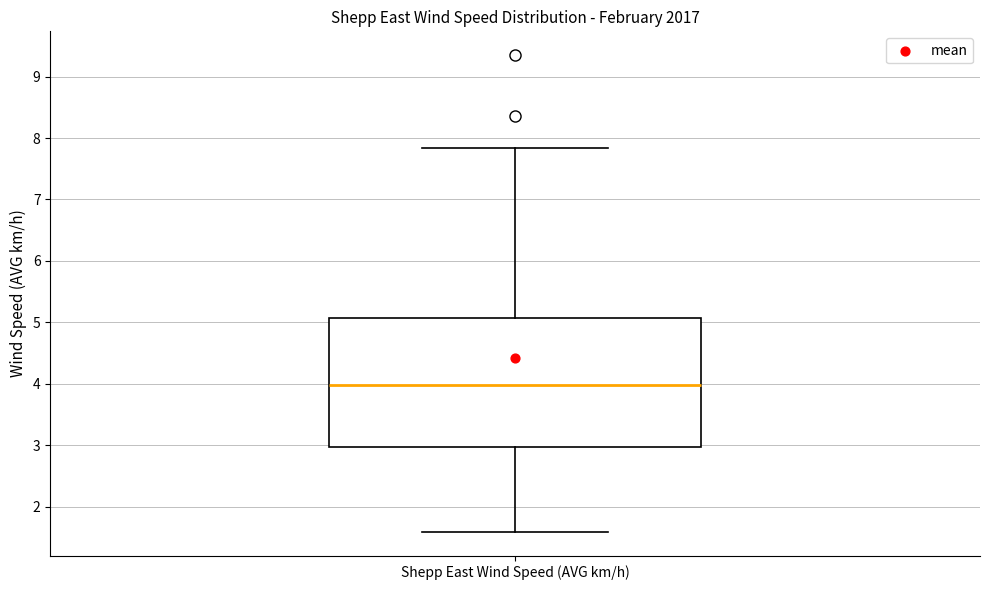

Transcribe this box plot: give where the median line is, the range the box spans, and where the two whiskers end, as read against the y-axis. The values are not printed on the chart, so give them approximately, as read against the axis.

median 4.0, box 3.0 to 5.1, whiskers 1.6 to 7.8